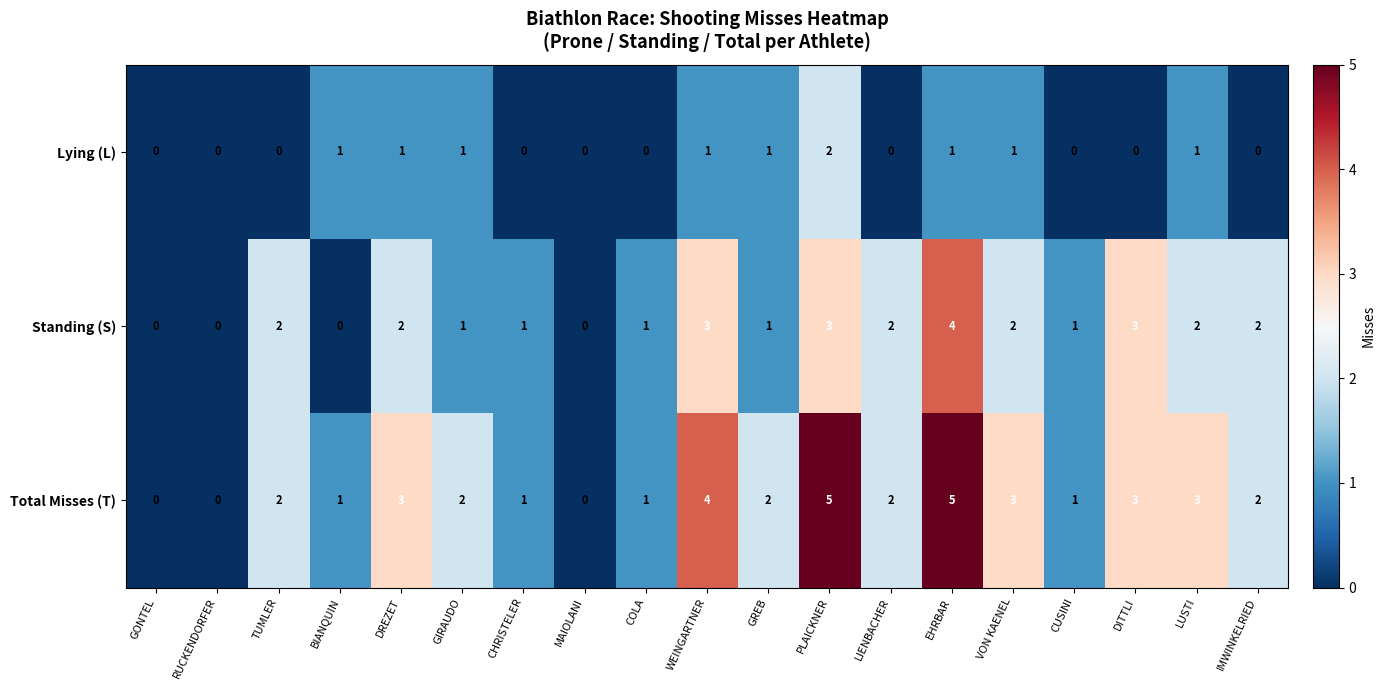

Rank the series by their maximum value, from highest to lowest.

Total Misses (T), Standing (S), Lying (L)